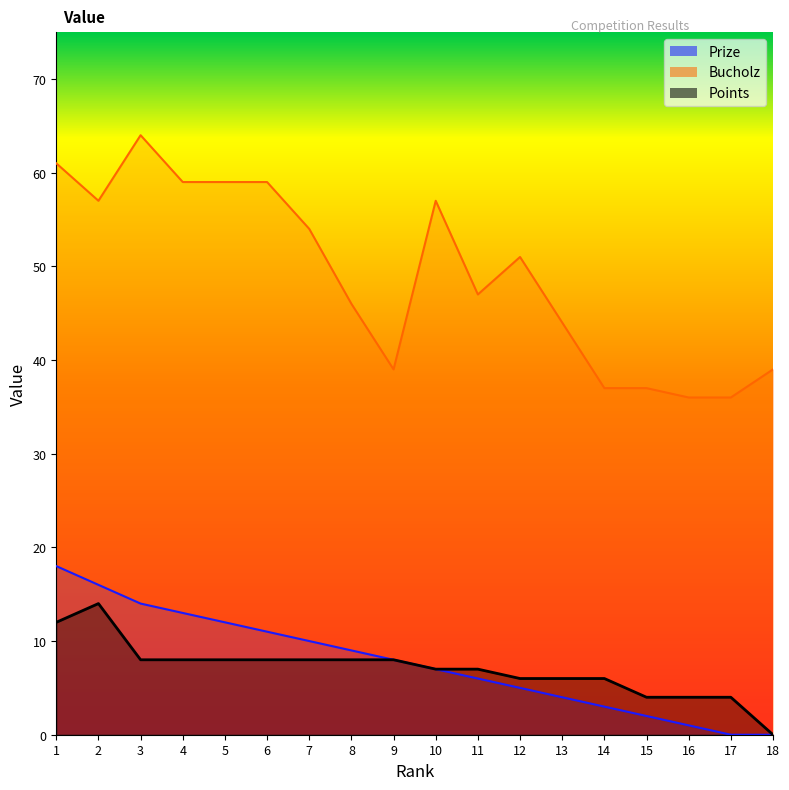

What are all the series names shown in the legend?

Prize, Bucholz, Points